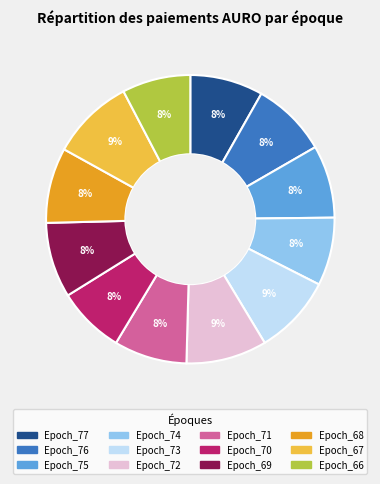

Is there a majority slice in this chart?

No